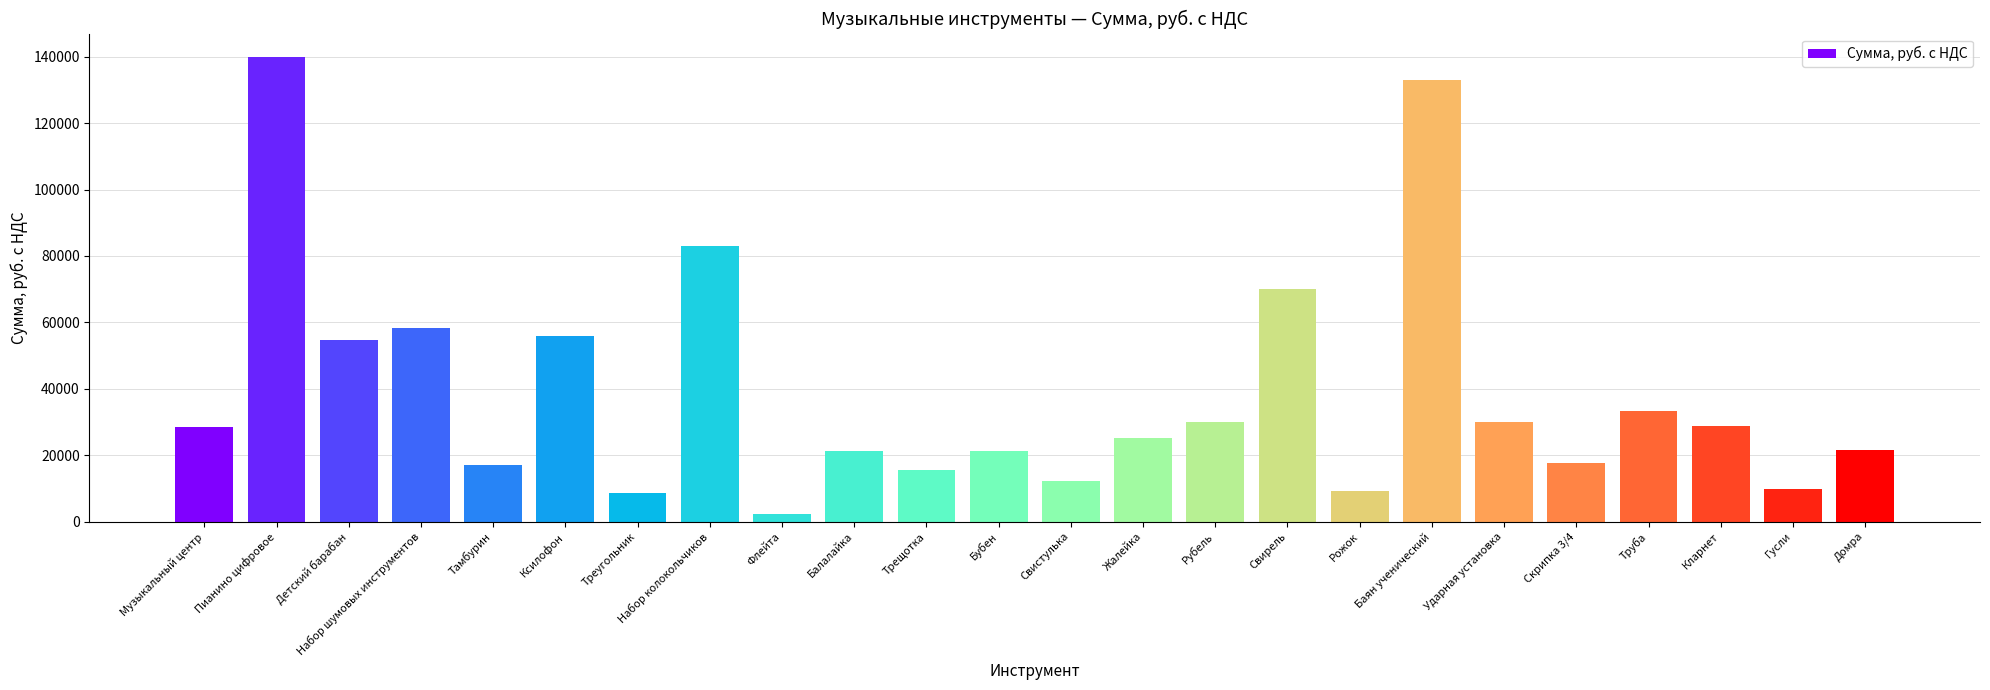

Read the value at Ксилофон, to the nearest 10.

55900